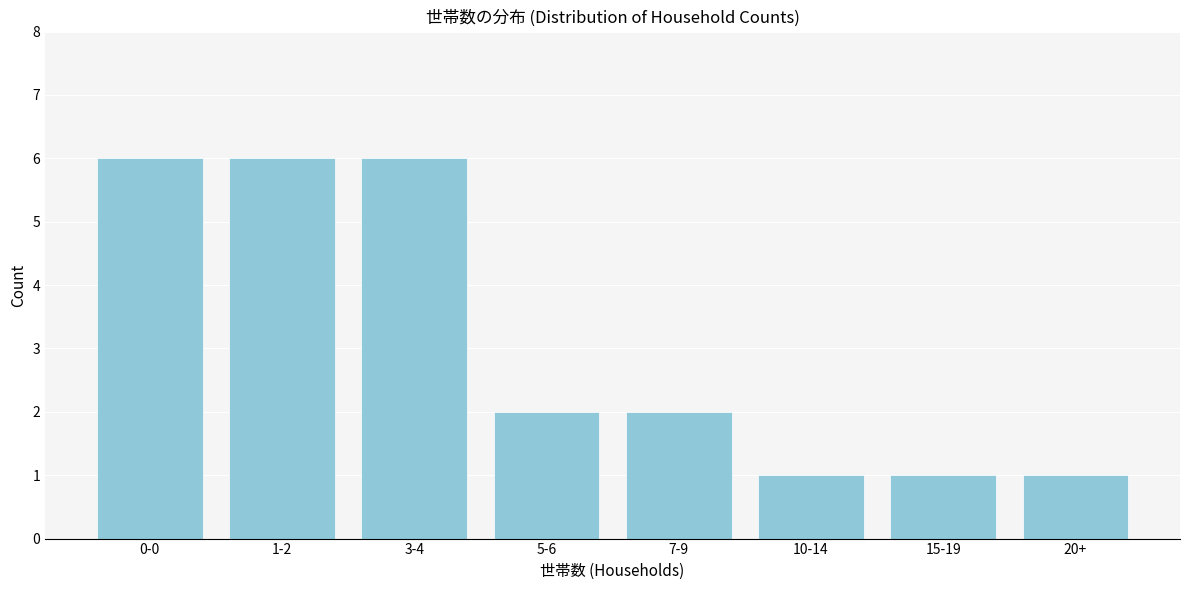

Reading left to right, extract all data points from this chart.

6	6	6	2	2	1	1	1